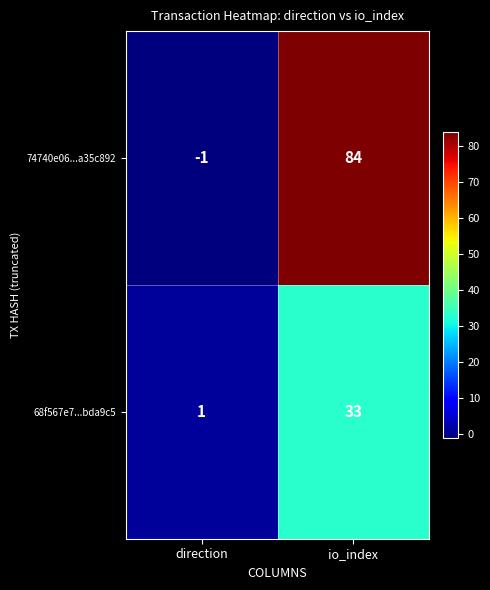

List the series in order of their overall mean, highest first.

74740e06...a35c892, 68f567e7...bda9c5